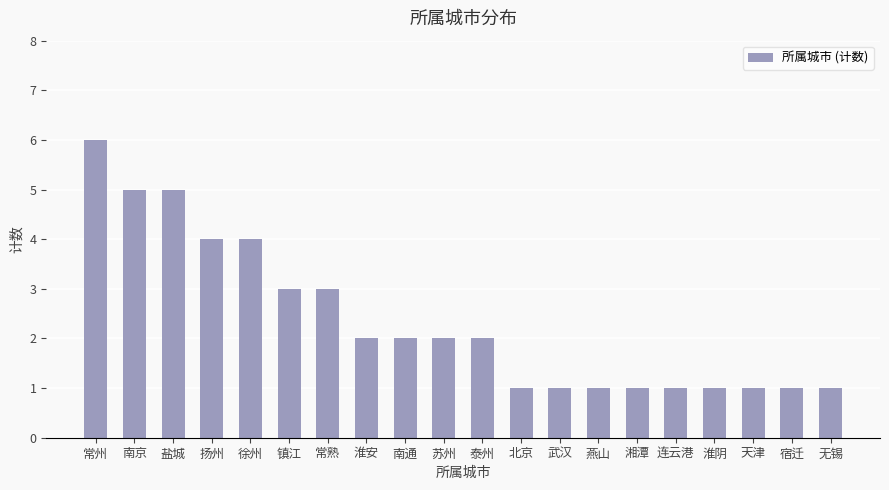

Reading left to right, transcribe all the data shown in this chart.

常州=6	南京=5	盐城=5	扬州=4	徐州=4	镇江=3	常熟=3	淮安=2	南通=2	苏州=2	泰州=2	北京=1	武汉=1	燕山=1	湘潭=1	连云港=1	淮阴=1	天津=1	宿迁=1	无锡=1